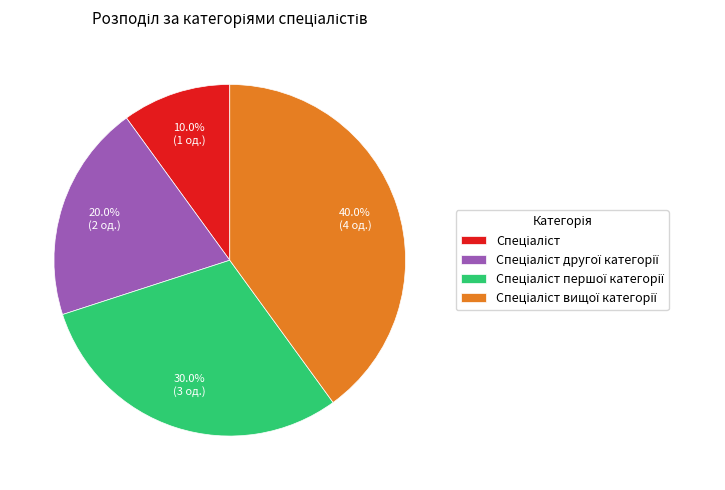

To the nearest percent, what is the average slice percentage?

25%